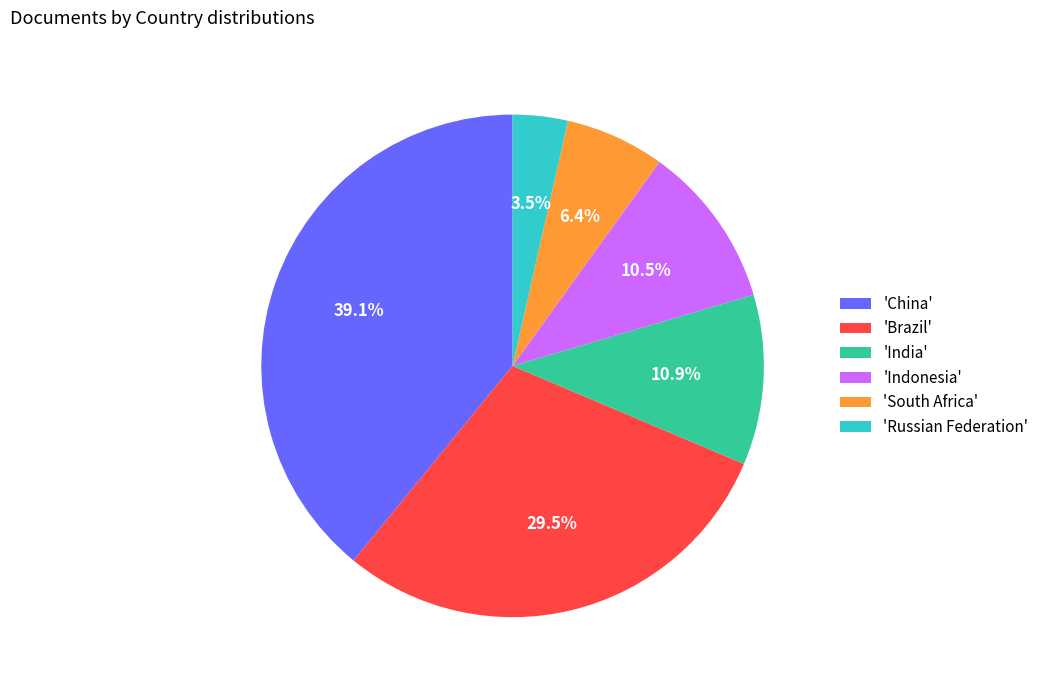

What is the ratio of the value at 'Indonesia' to the value at 'South Africa'?

1.6